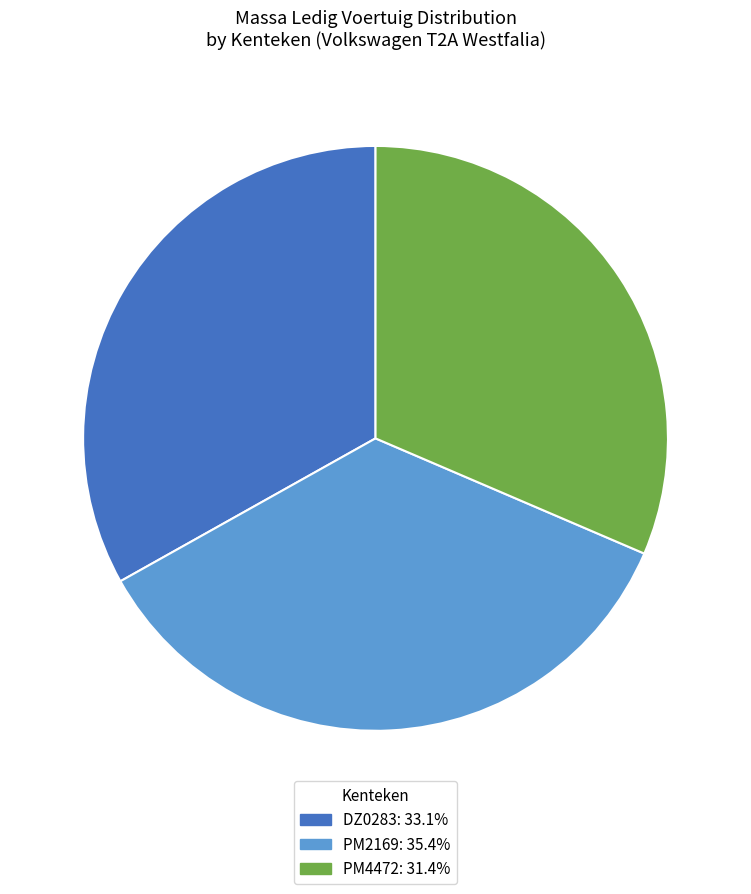

Which has a higher value, DZ0283 or PM4472?

DZ0283